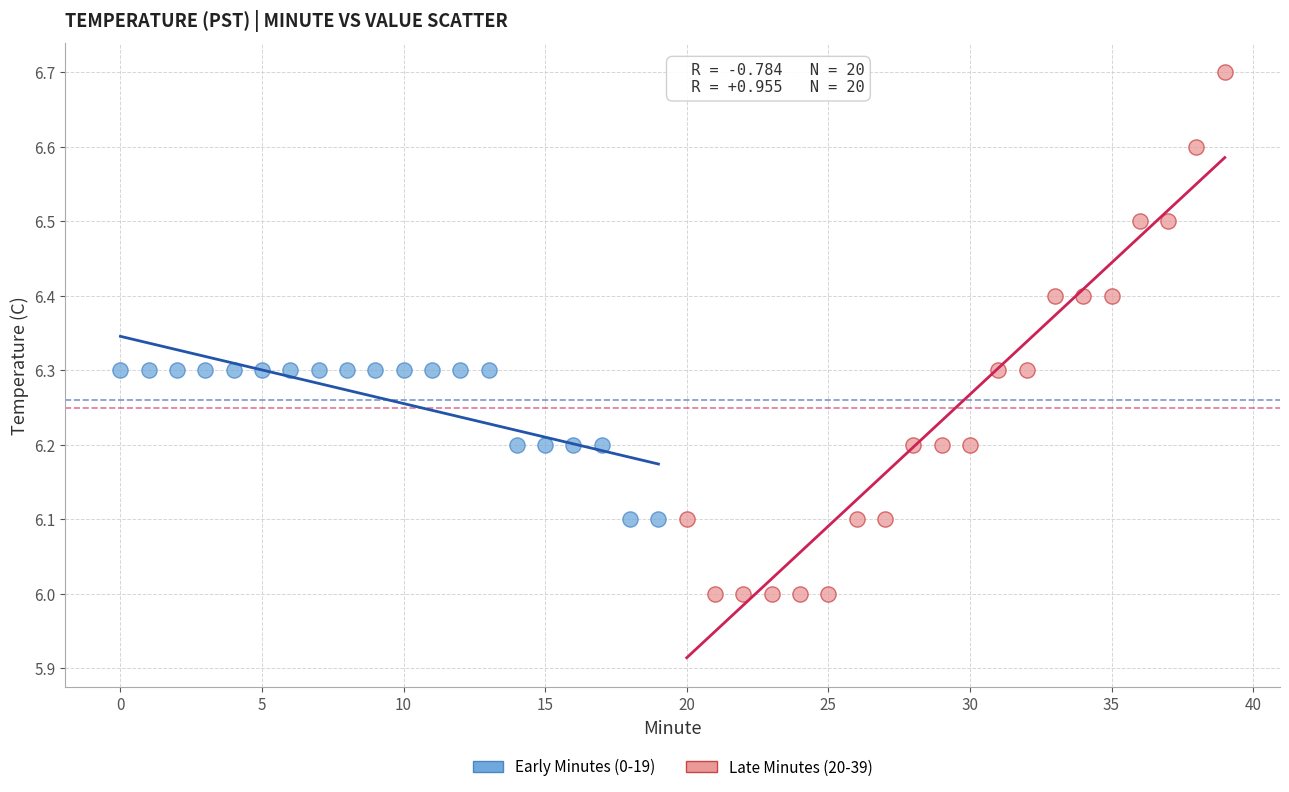

Which series has the largest Y range (max minus min)?

Late Minutes (20-39)